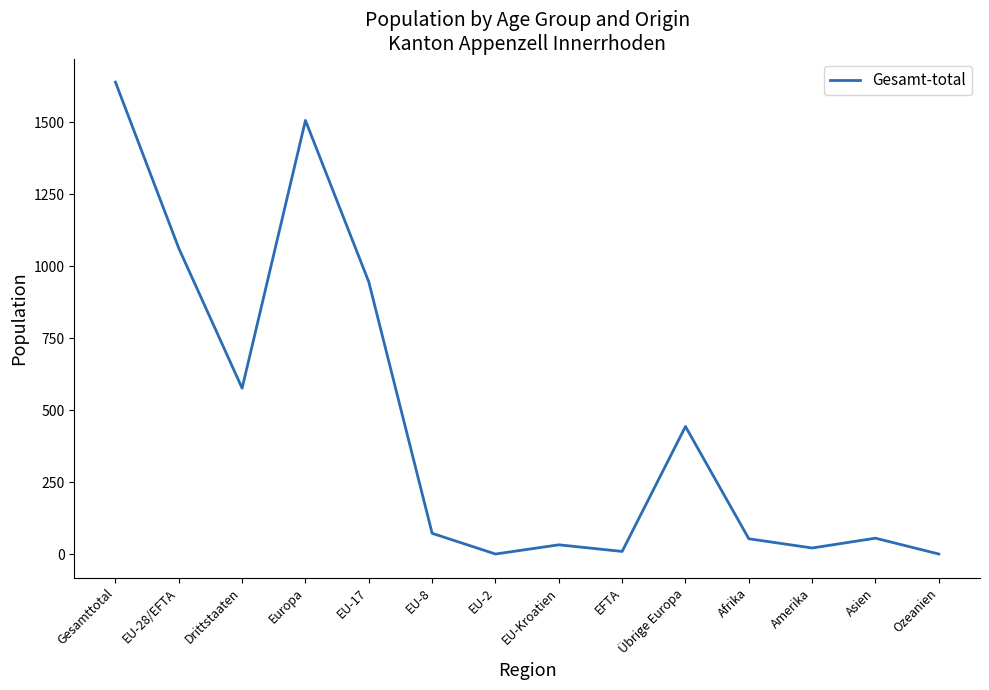

Is it true that the value at EU-28/EFTA is 545?

False